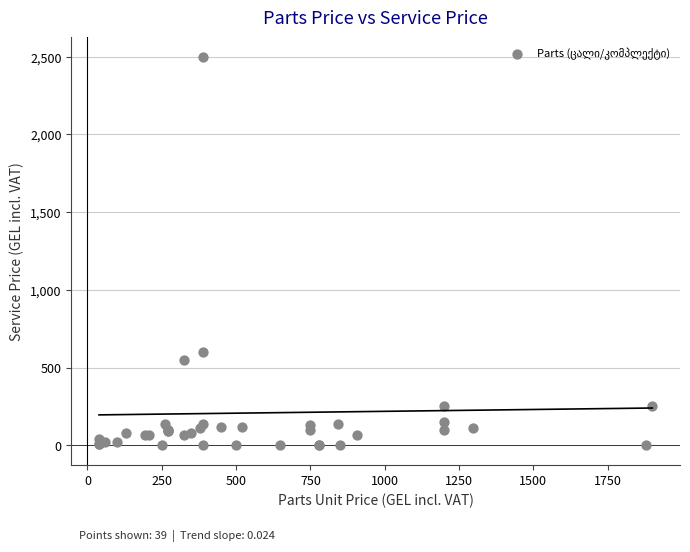

What Y value in the scatter plot is closest to 1250?

600.0